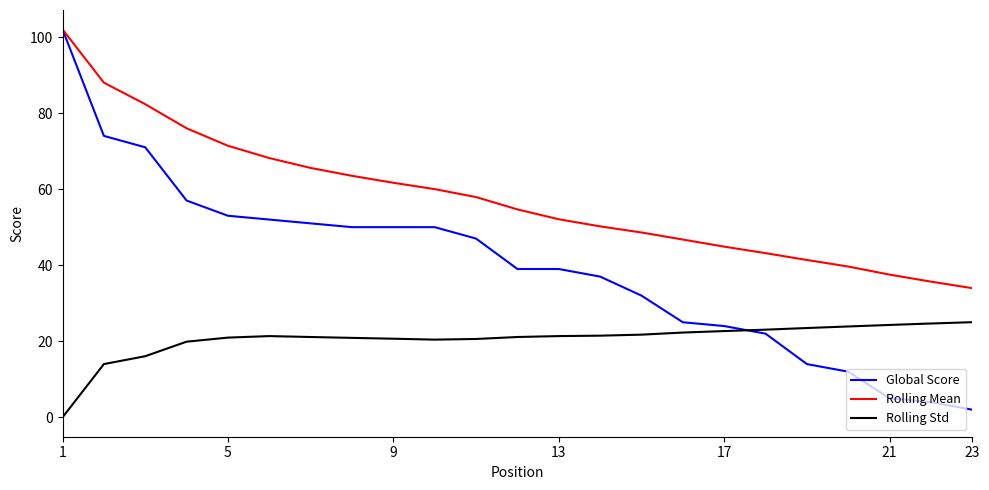

True or false: Rolling Std and Rolling Mean cross at least once.

False